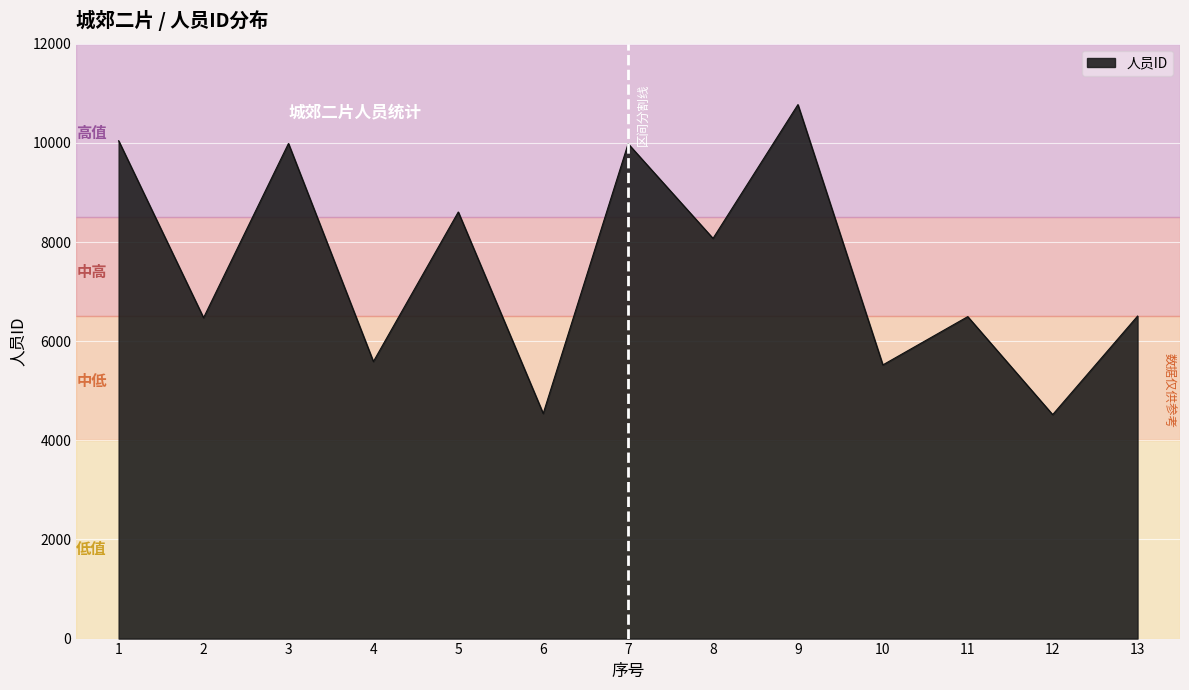

What is the change in value from 1 to 12?

-5525